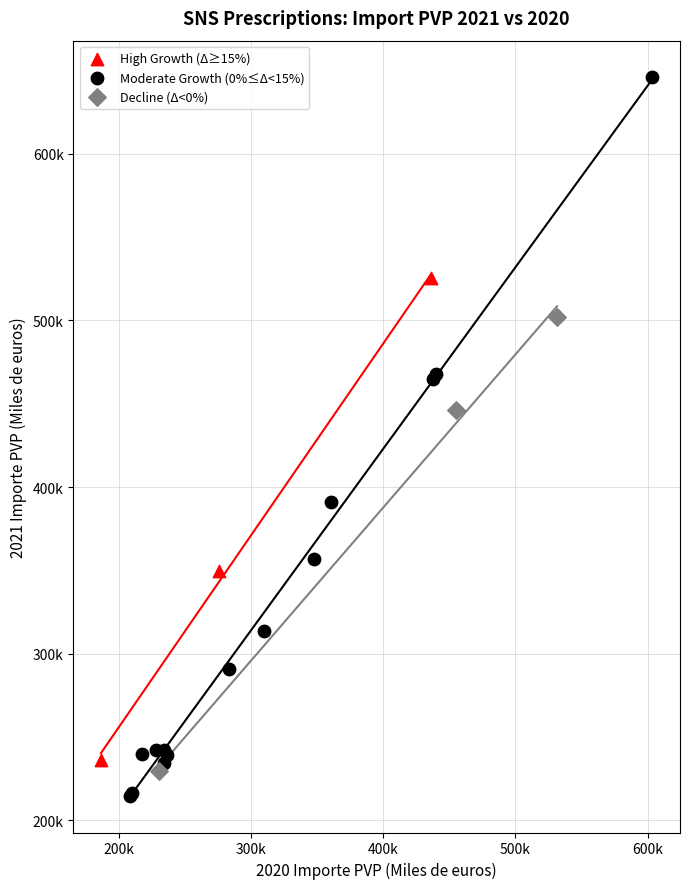

Which series reaches the maximum Y coordinate?

Moderate Growth (0%≤Δ<15%)